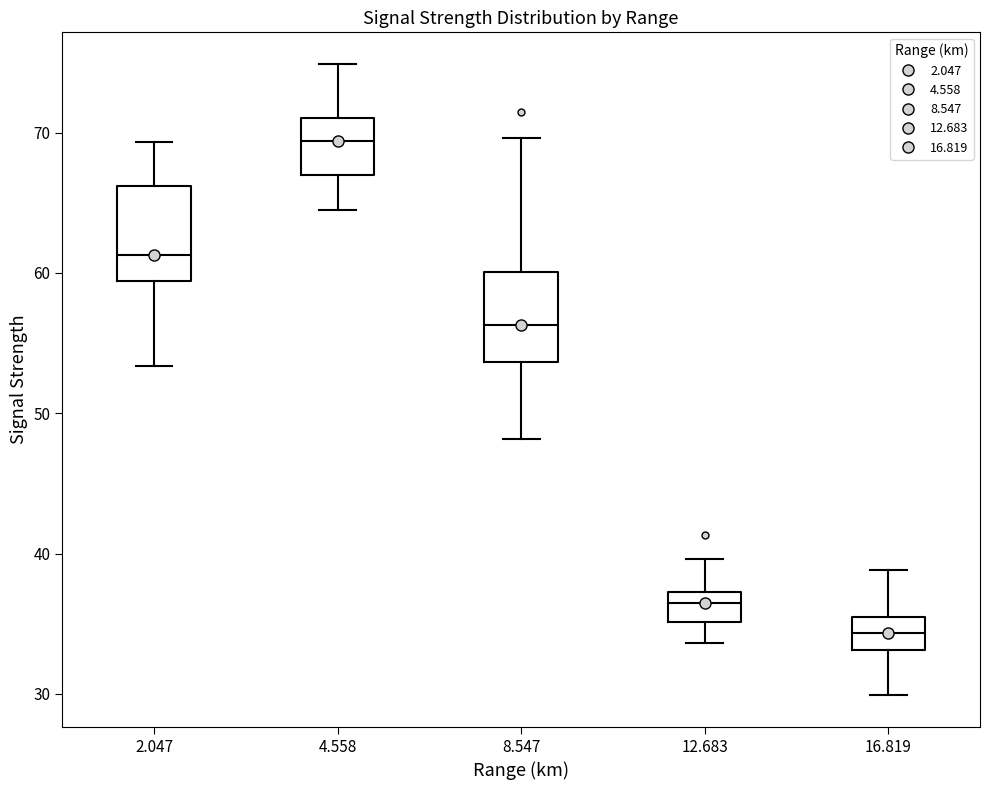

Reading left to right, read every box against the y-axis: the position of its median line, the range the box covers, and the ends of its whiskers. The values are not printed on the chart, so give them approximately, as read against the axis.

2.047: median 61, box 59 to 66, whiskers 53 to 69
4.558: median 69, box 67 to 71, whiskers 65 to 75
8.547: median 56, box 54 to 60, whiskers 48 to 70
12.683: median 36, box 35 to 37, whiskers 34 to 40
16.819: median 34, box 33 to 35, whiskers 30 to 39